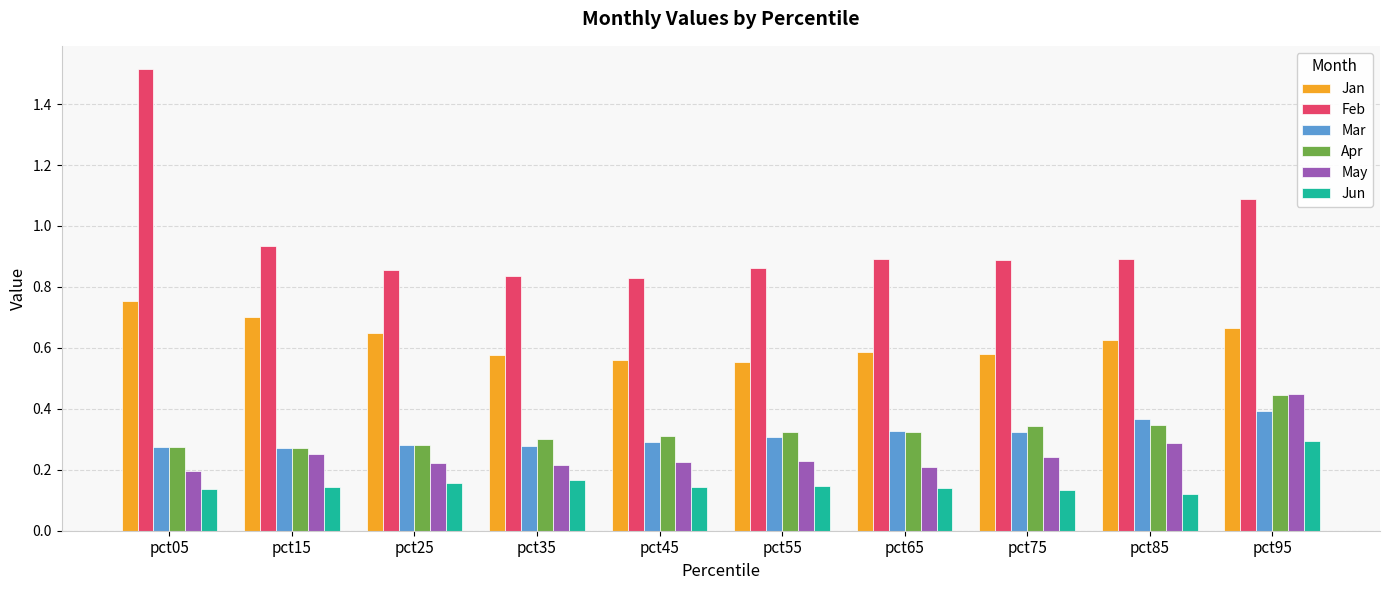

Is the value of Mar at pct85 greater than the value of Feb at pct25?

No